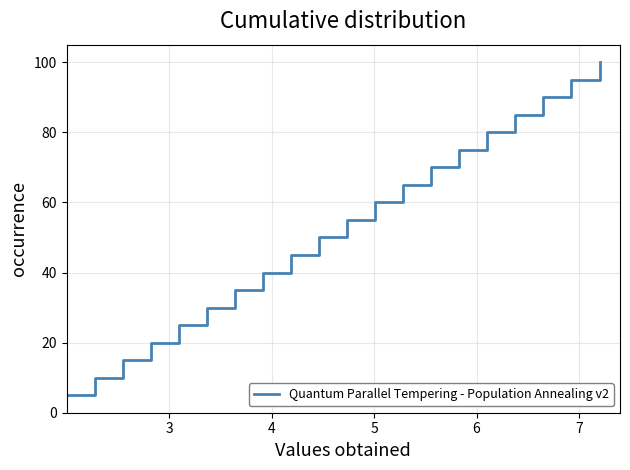

What is the difference between the second highest and second lowest values?

85.0